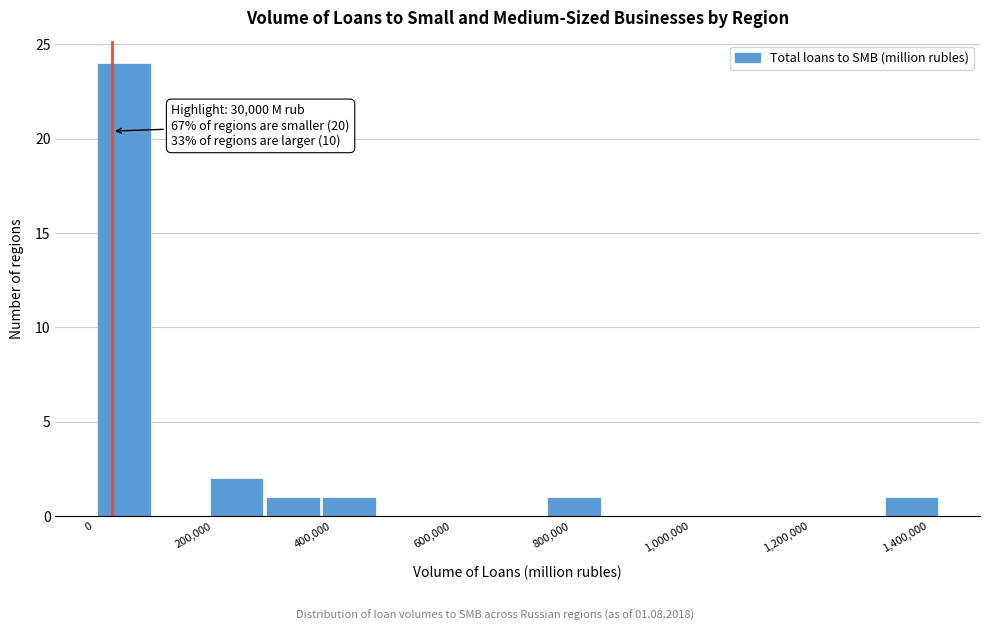

Which range on the x-axis has the tallest bar?

0 to 100000